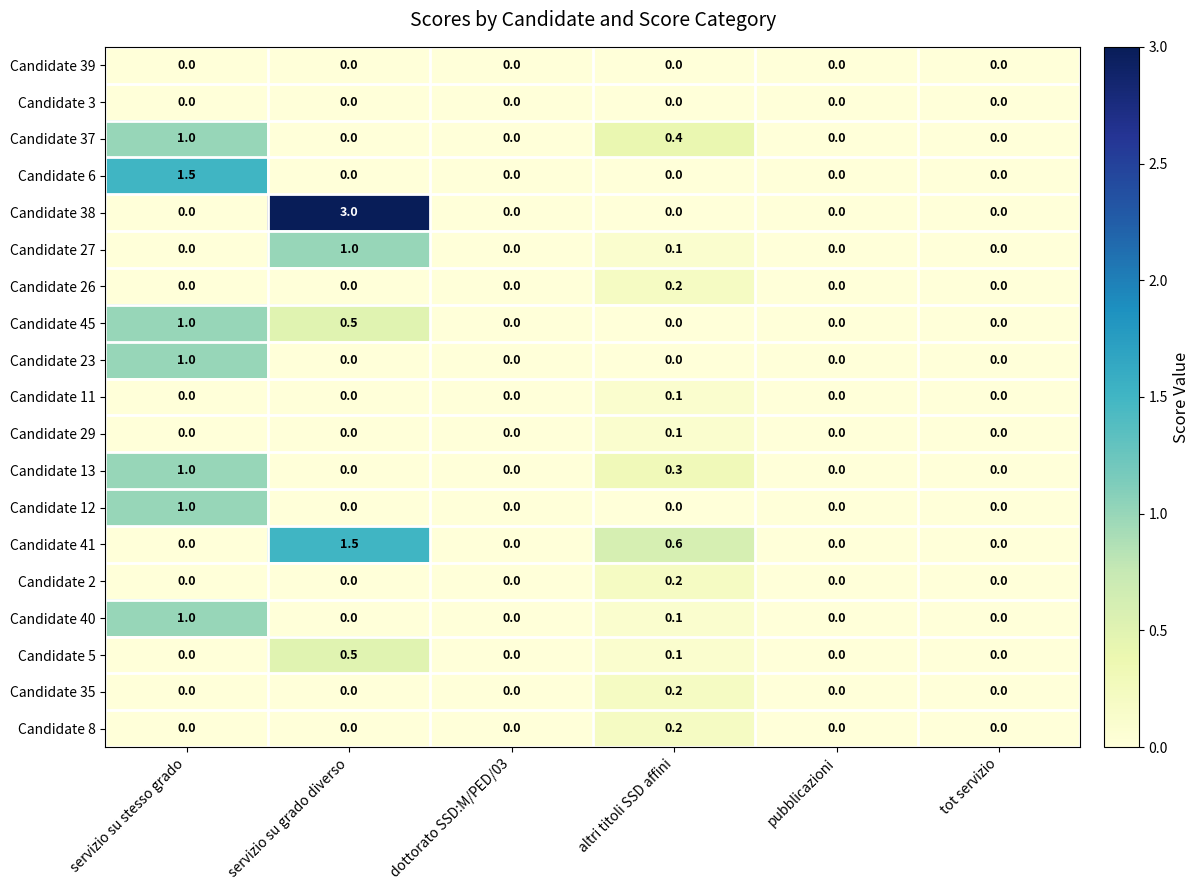

What is the total value across all series at servizio su stesso grado?

7.5